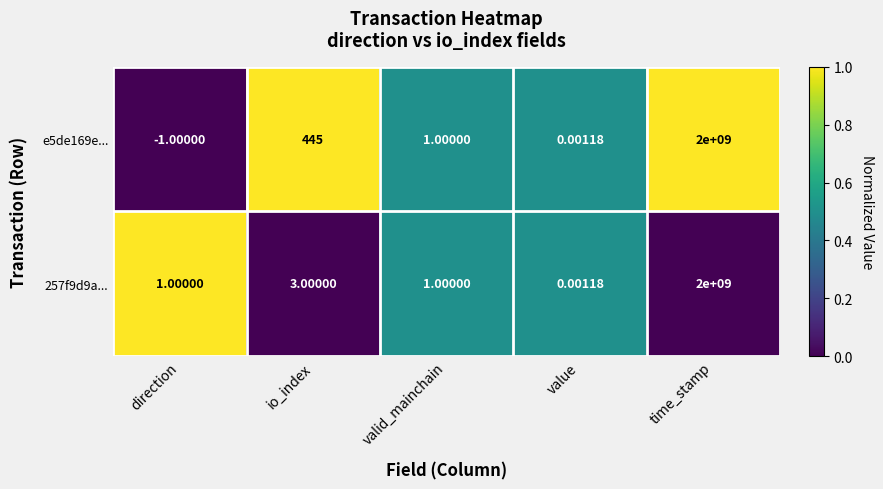

List the labels in order of e5de169e... value, smallest first.

direction, value, valid_mainchain, io_index, time_stamp